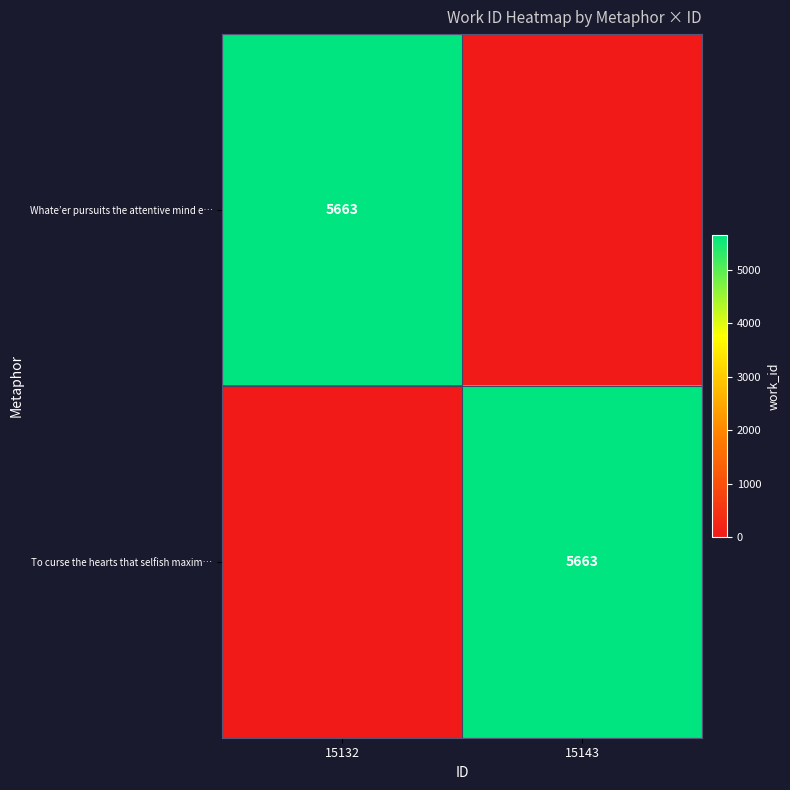

The Whate’er pursuits the attentive mind e… series shows 1851 at 15132. True or false?

False